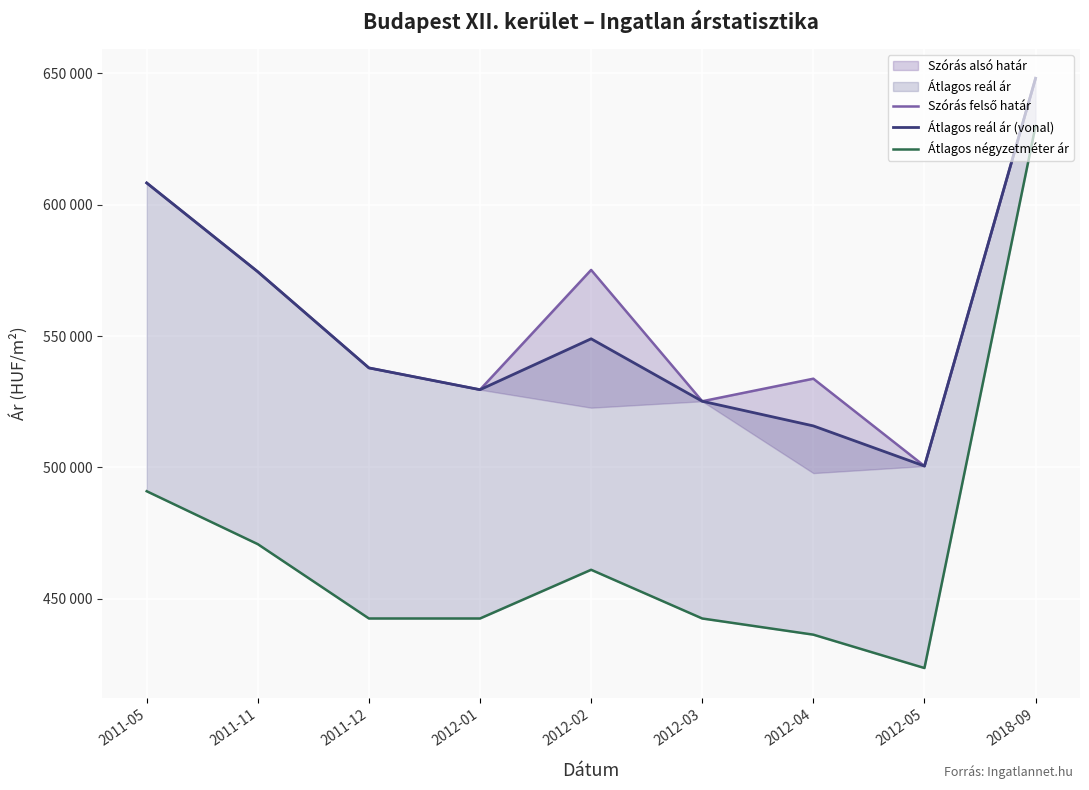

What value does the Átlagos négyzetméter ár series have at 2011-12, to the nearest 50?

442450